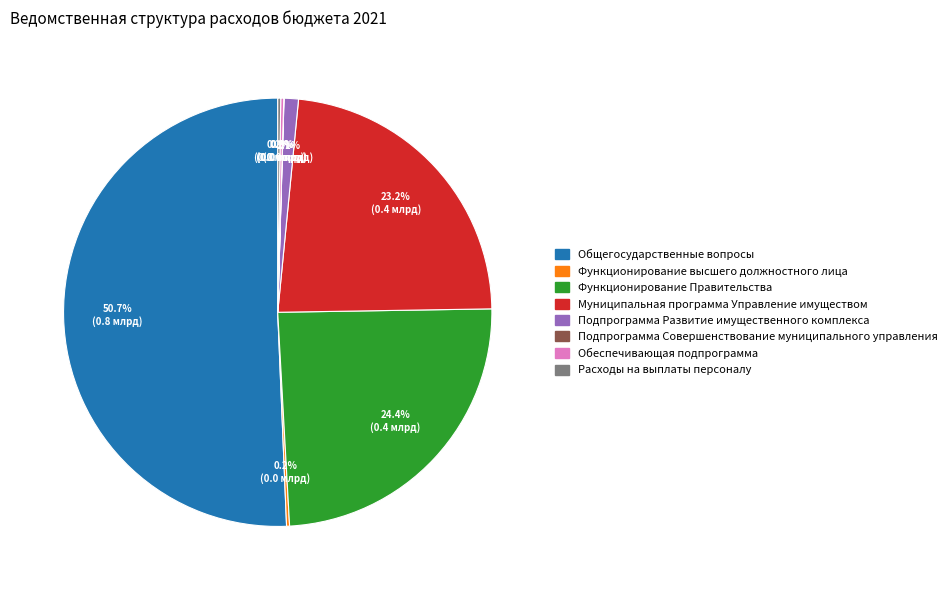

Does Муниципальная программа Управление имуществом represent more than half of the total?

No